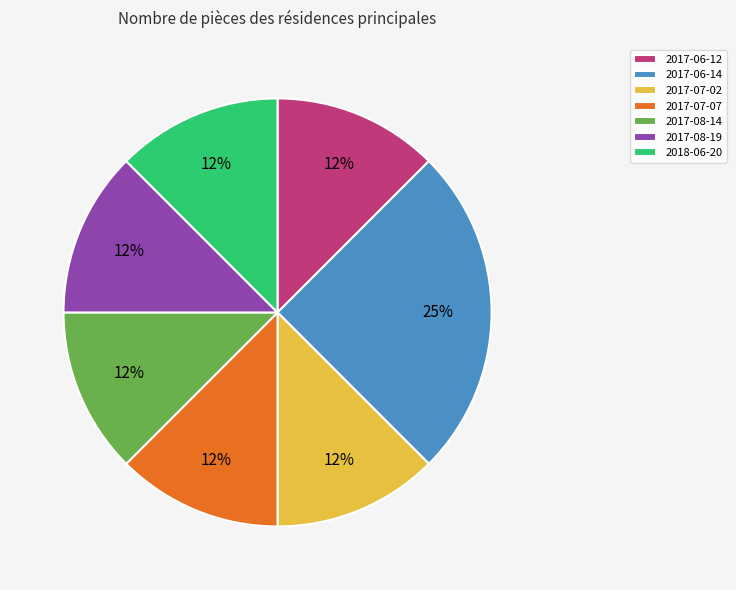

Do 2017-08-19 and 2017-07-02 together represent more than half of the pie?

No